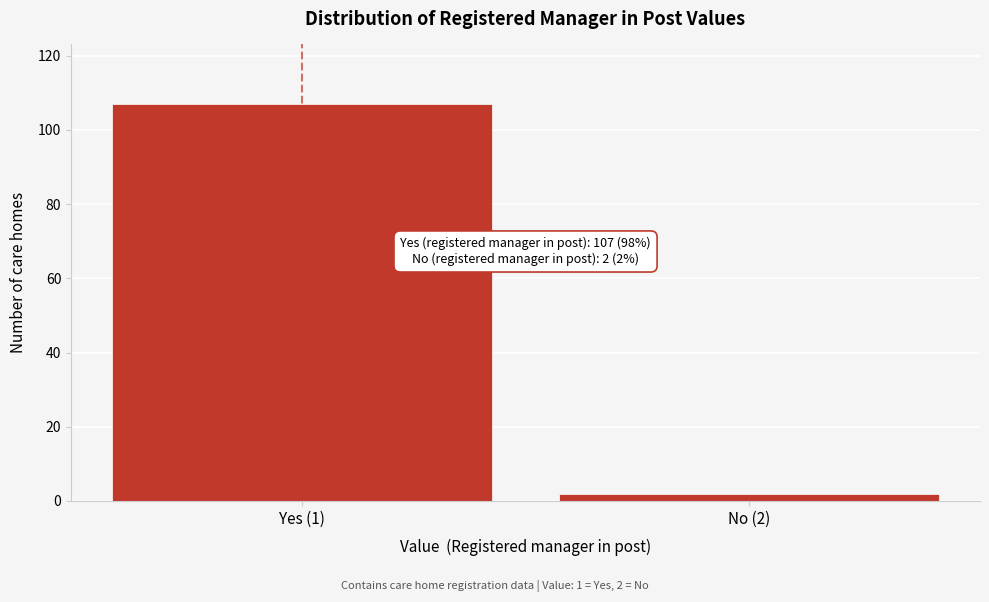

Reading right to left, extract all data points from this chart.

No (2)=2	Yes (1)=107